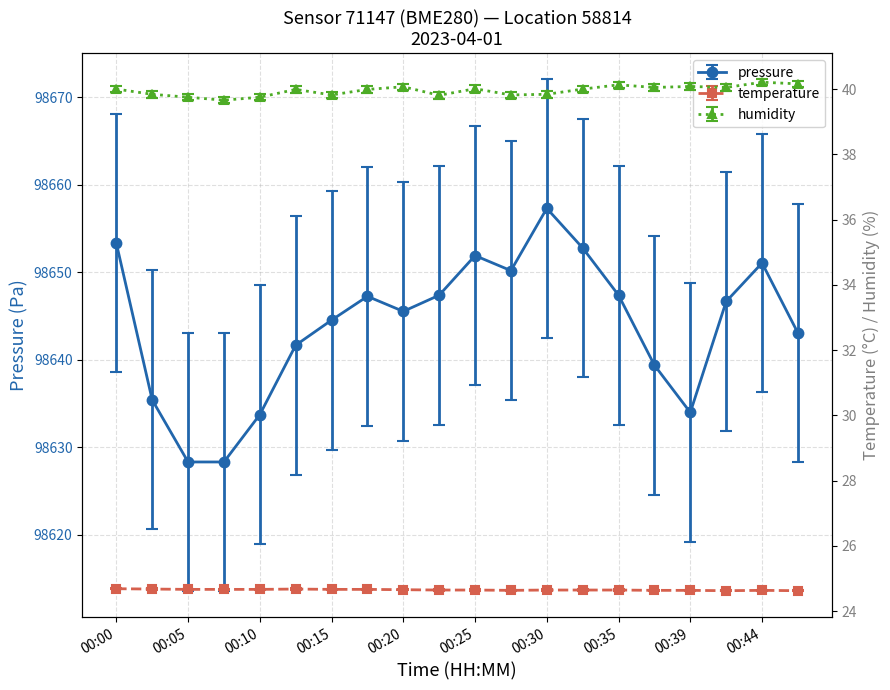

How many values in the pressure series are below 98646?

10